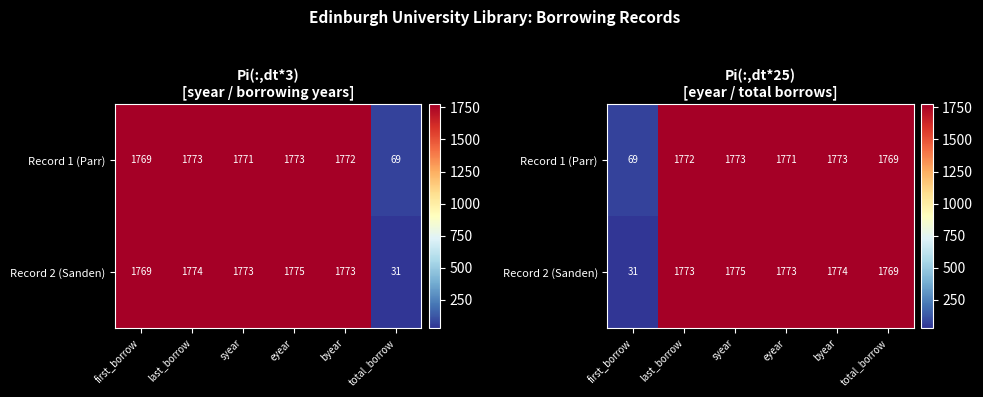

What is the difference between the maximum and minimum values in the Record 1 (Parr) series?

1704